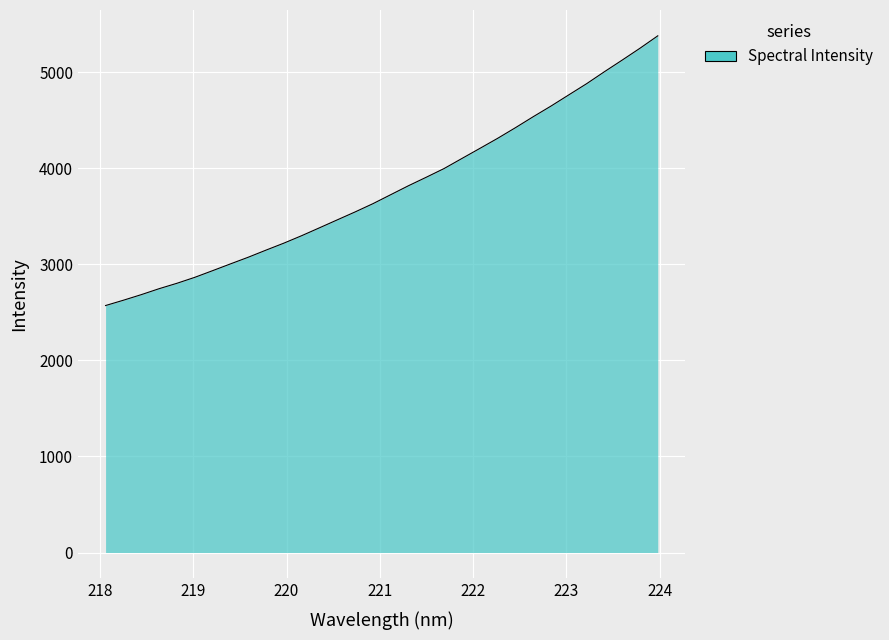

What is the greatest value displayed?

5380.1